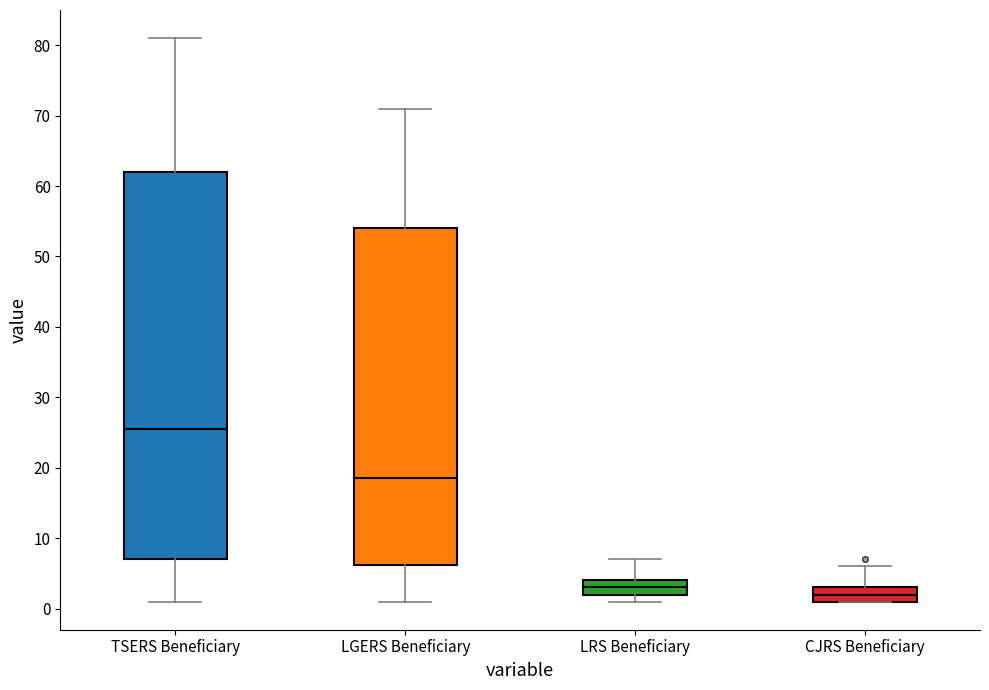

Reading left to right, read every box against the y-axis: the position of its median line, the range the box covers, and the ends of its whiskers. The values are not printed on the chart, so give them approximately, as read against the axis.

TSERS Beneficiary: median 26, box 7 to 62, whiskers 1 to 81
LGERS Beneficiary: median 19, box 6 to 54, whiskers 1 to 71
LRS Beneficiary: median 3, box 2 to 4, whiskers 1 to 7
CJRS Beneficiary: median 2, box 1 to 3, whiskers 1 to 6